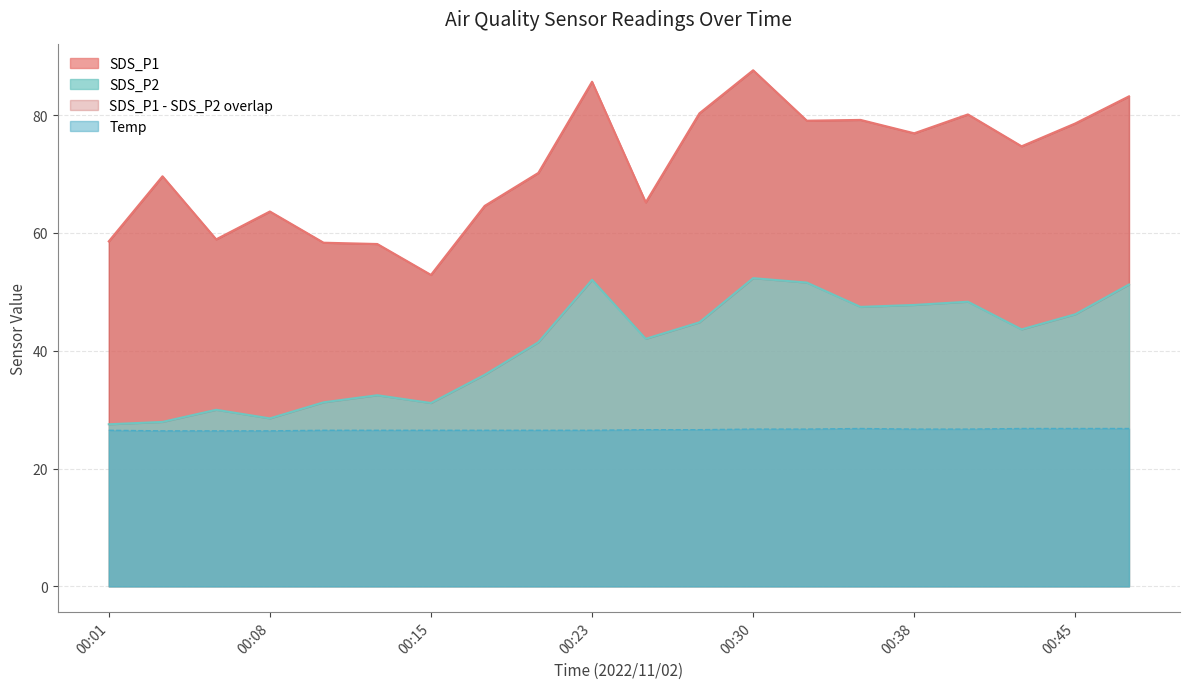

What is the spread (max minus min) of values at 00:25?

38.6